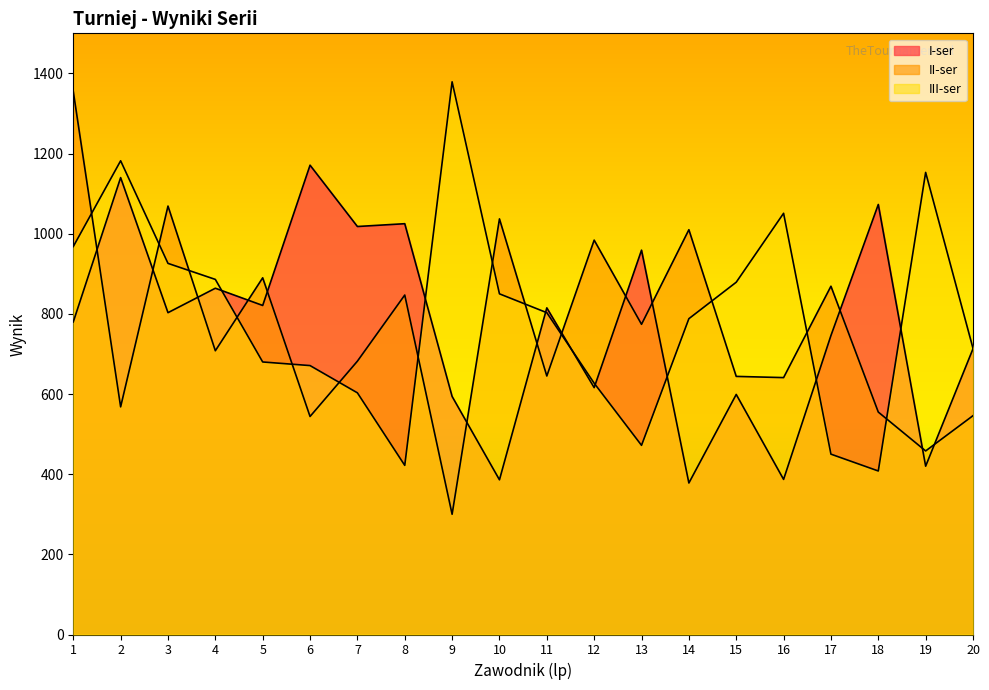

How many categories are shown in the chart?

20